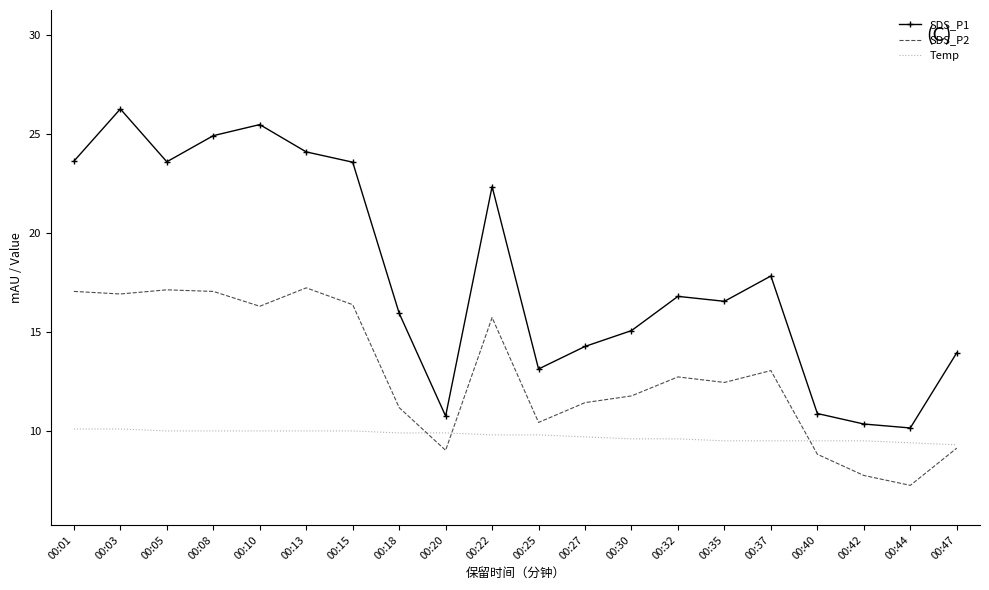

Which series has the largest range (max minus min)?

SDS_P1